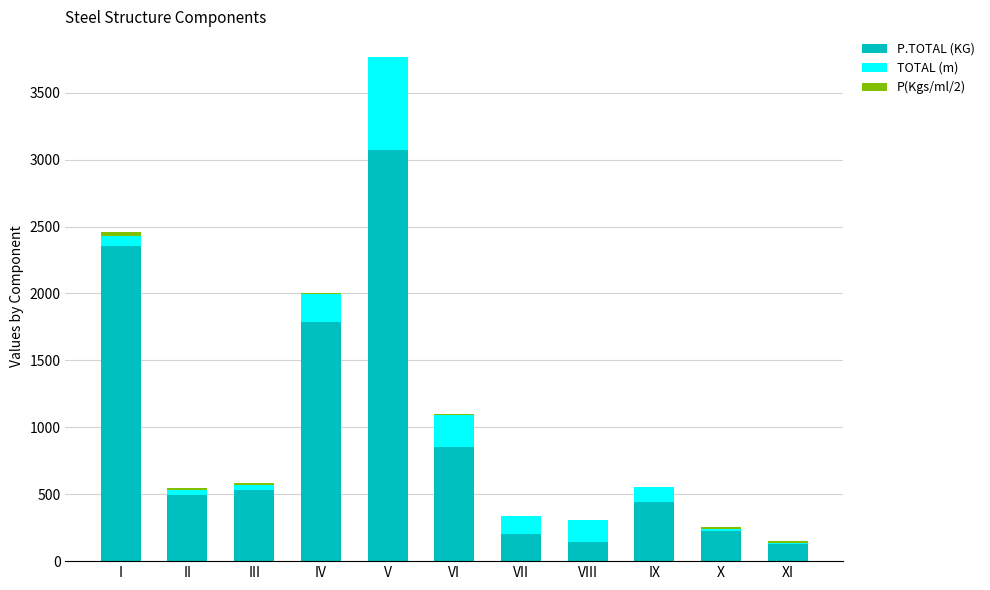

What is the maximum value for P.TOTAL (KG)?

3068.6